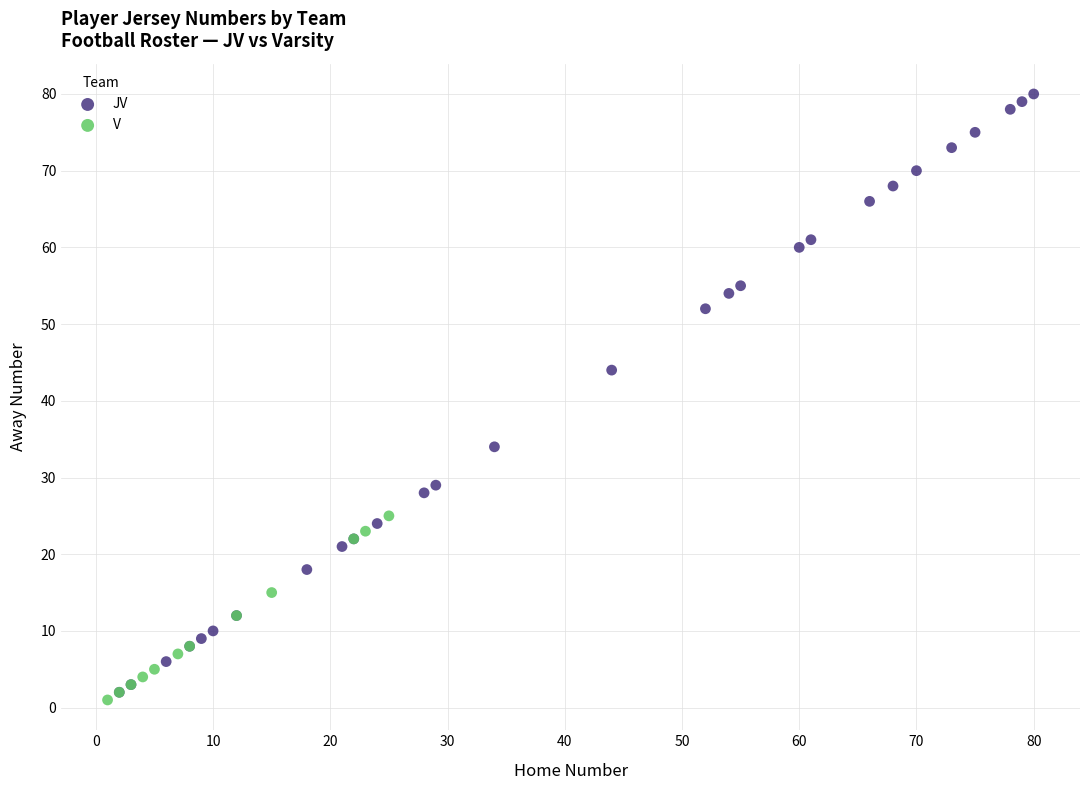

Which series has the largest Y range (max minus min)?

JV